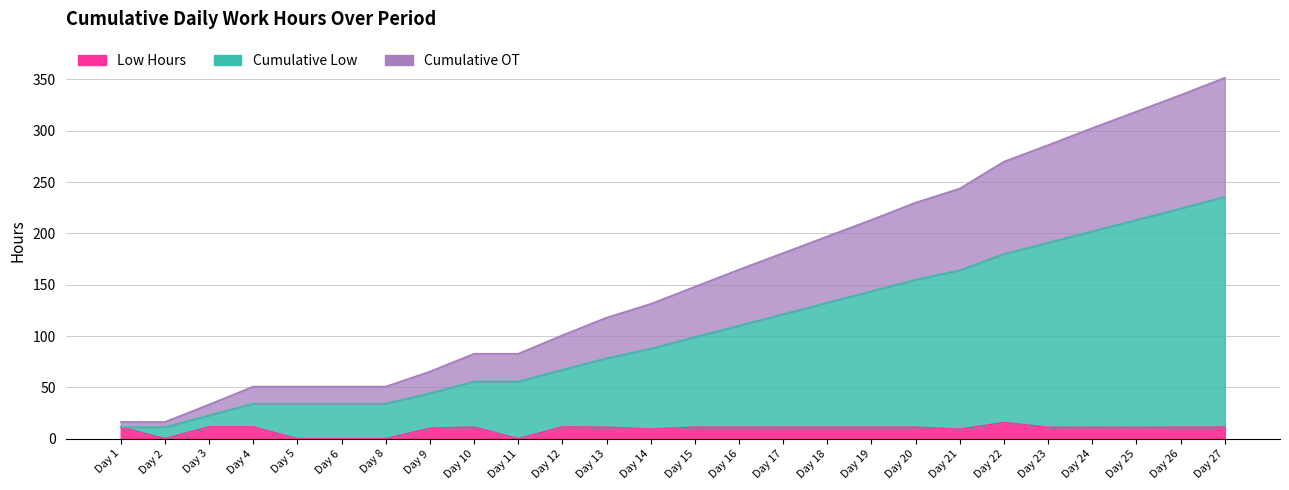

At which label does Cumulative Low reach its peak?

Day 27